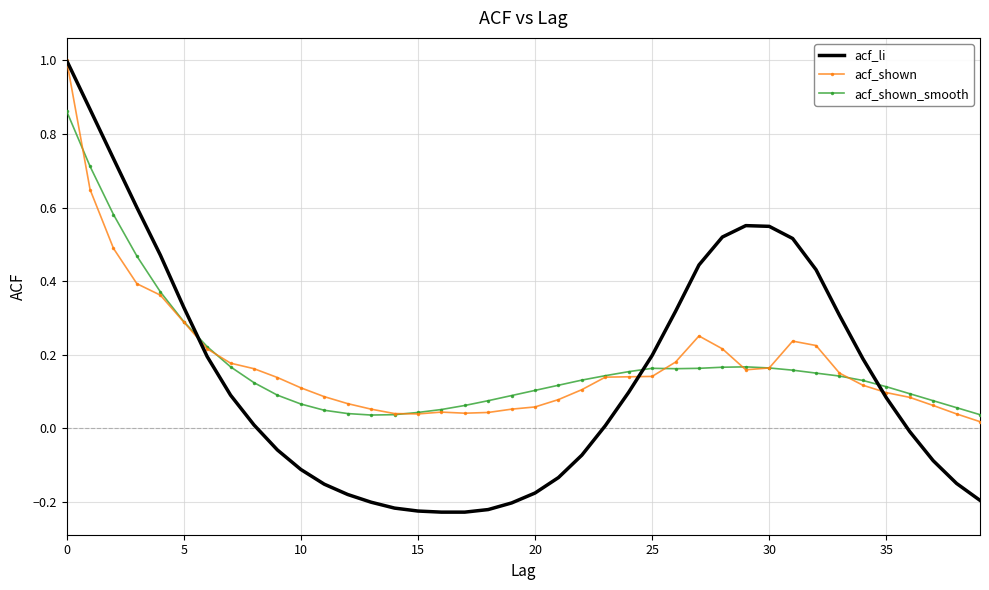

What are all the series names shown in the legend?

acf_li, acf_shown, acf_shown_smooth